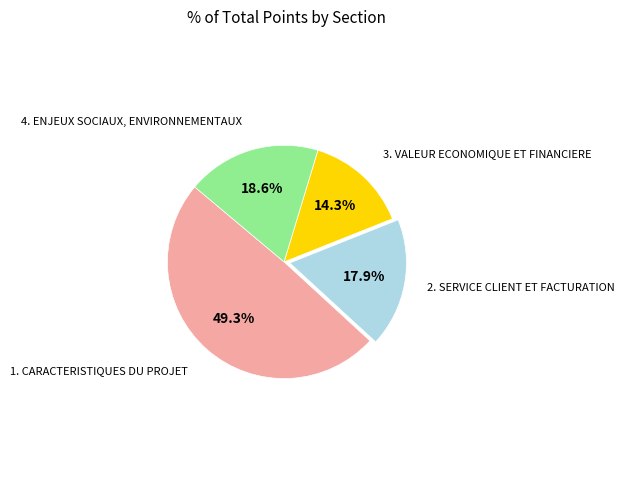

Does any single category account for the majority?

No